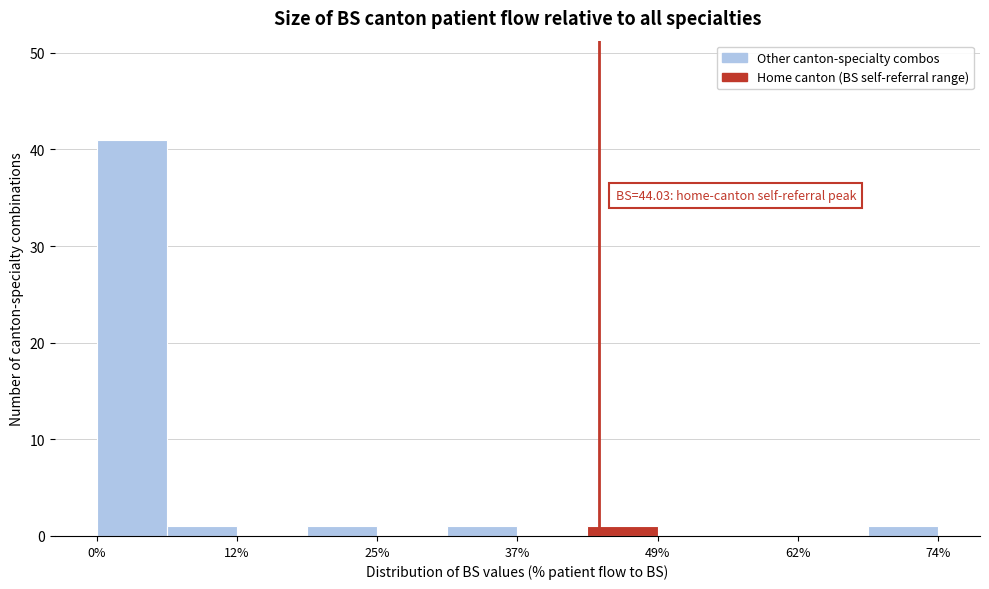

Around what value on the x-axis is the tallest bar? Give the approximate position of its centre, as read against the axis.

4